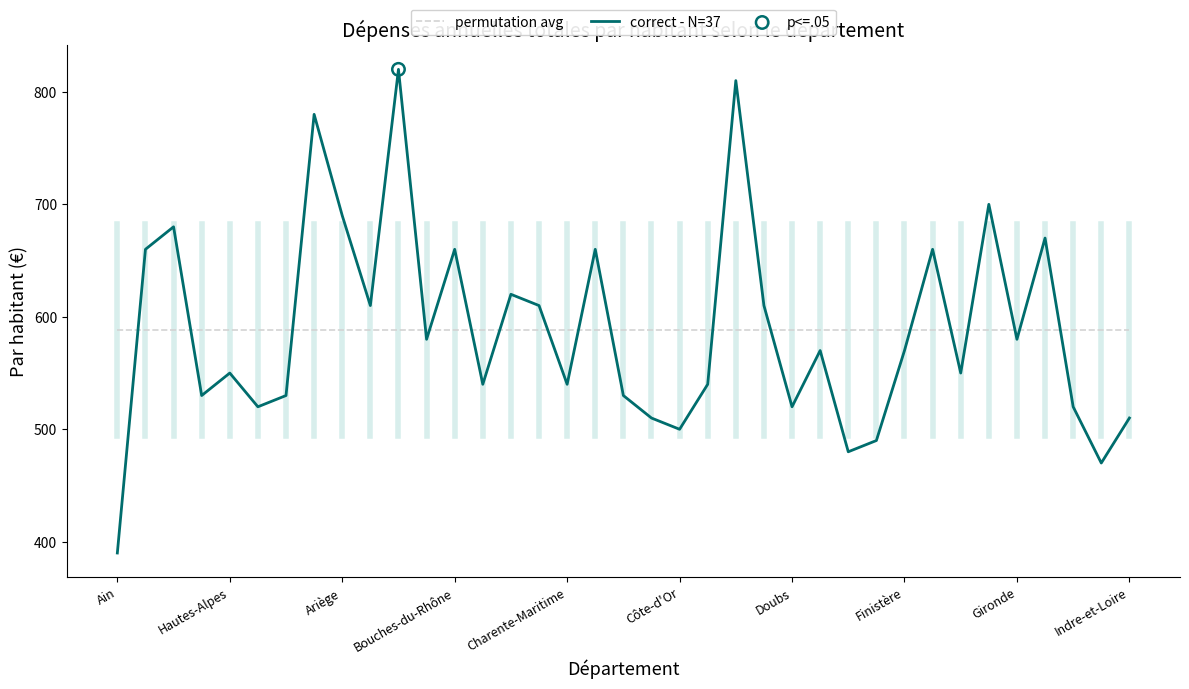

Rank the series by their maximum value, from highest to lowest.

correct - N=37, permutation avg